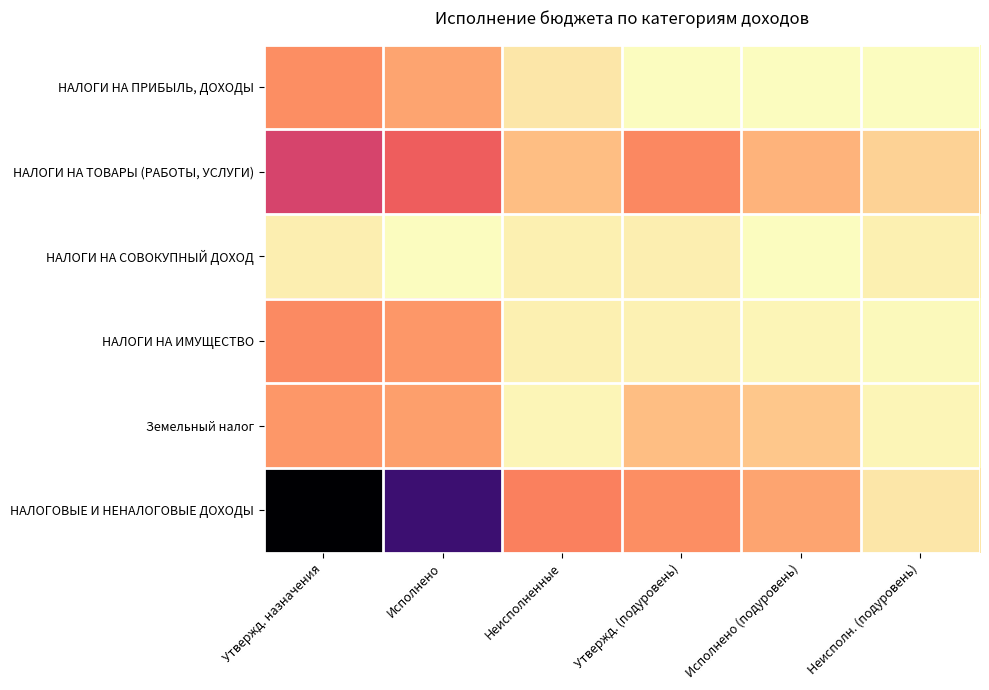

At which category is the sum across all series the highest?

Утвержд. назначения